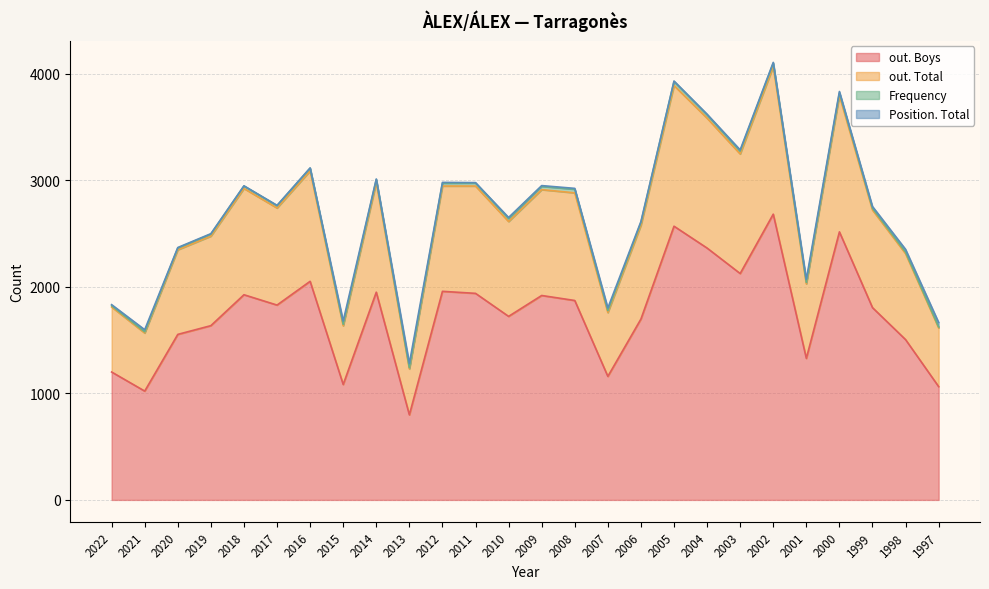

True or false: out. Total and out. Boys intersect in this chart.

False